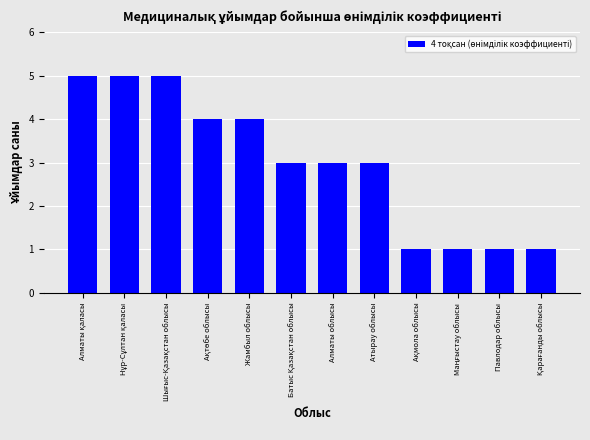

What is the maximum value shown in the chart?

5